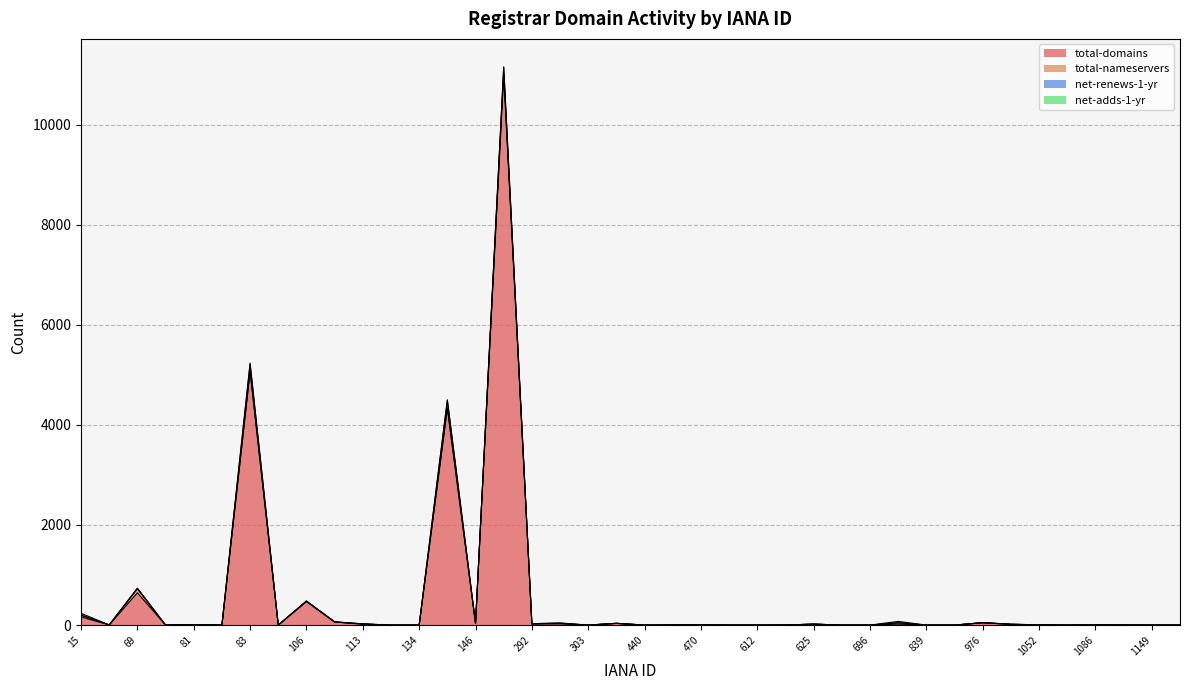

What is the value of the net-adds-1-yr point at the 20th from the left?

1